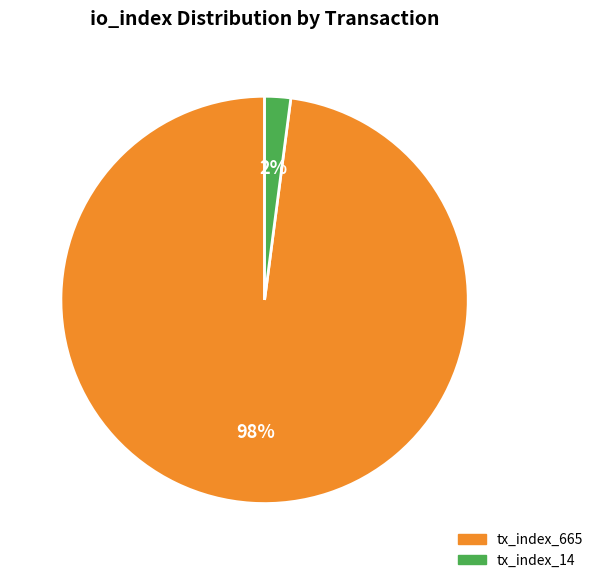

Which slice is the largest?

tx_index_665